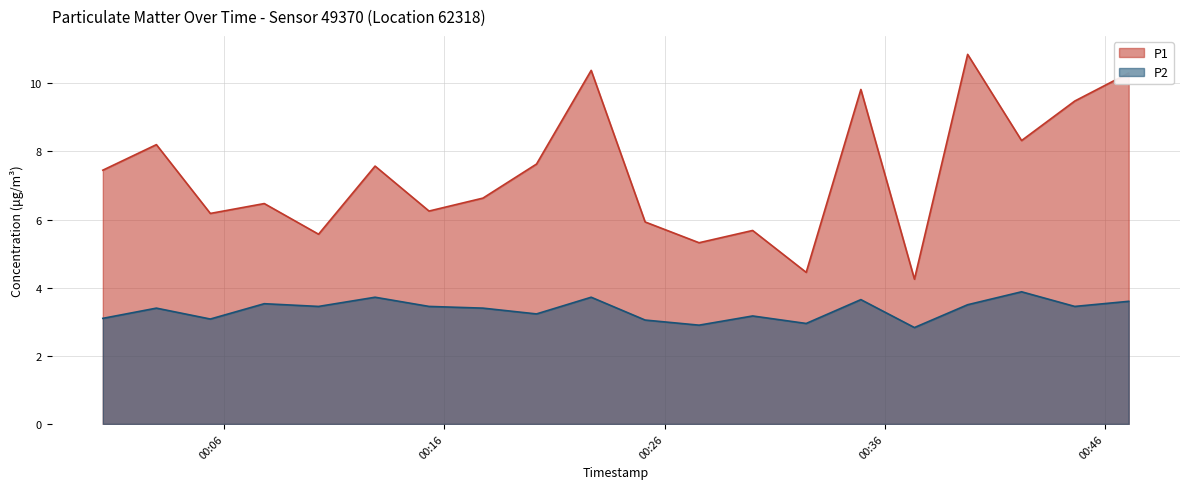

At which label does P1 reach its peak?

2023-02-28T00:39:46